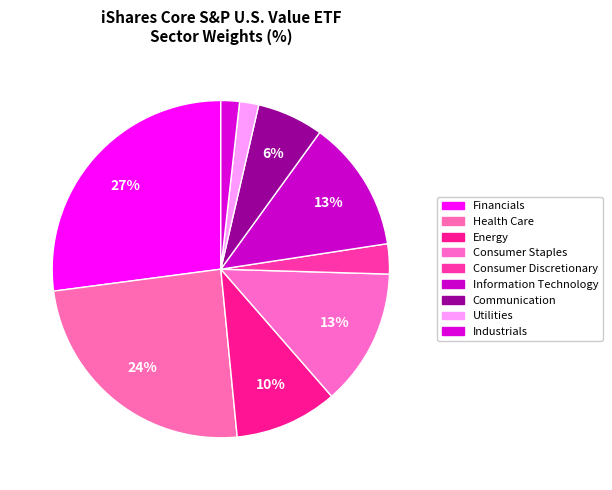

To the nearest percent, what is the difference between the Consumer Staples and Industrials slice percentages?

11%